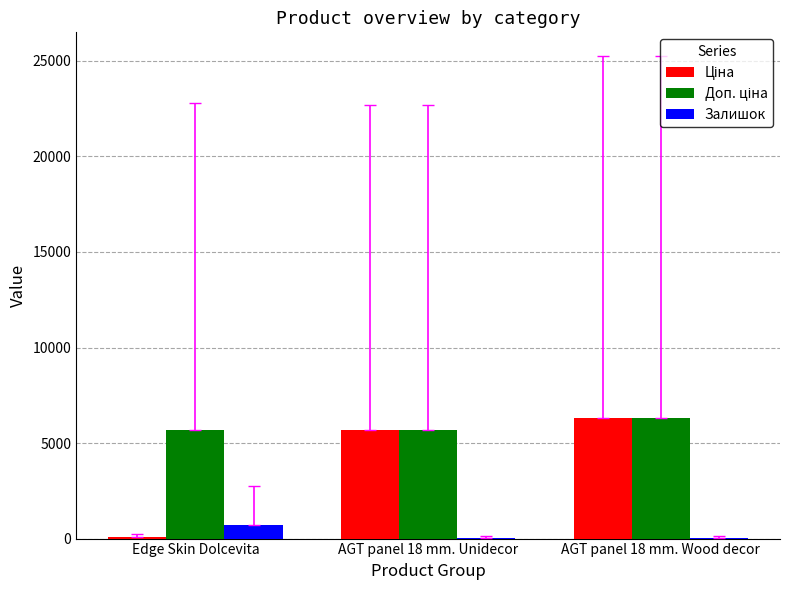

Which label corresponds to the largest value in the chart?

AGT panel 18 mm. Wood decor